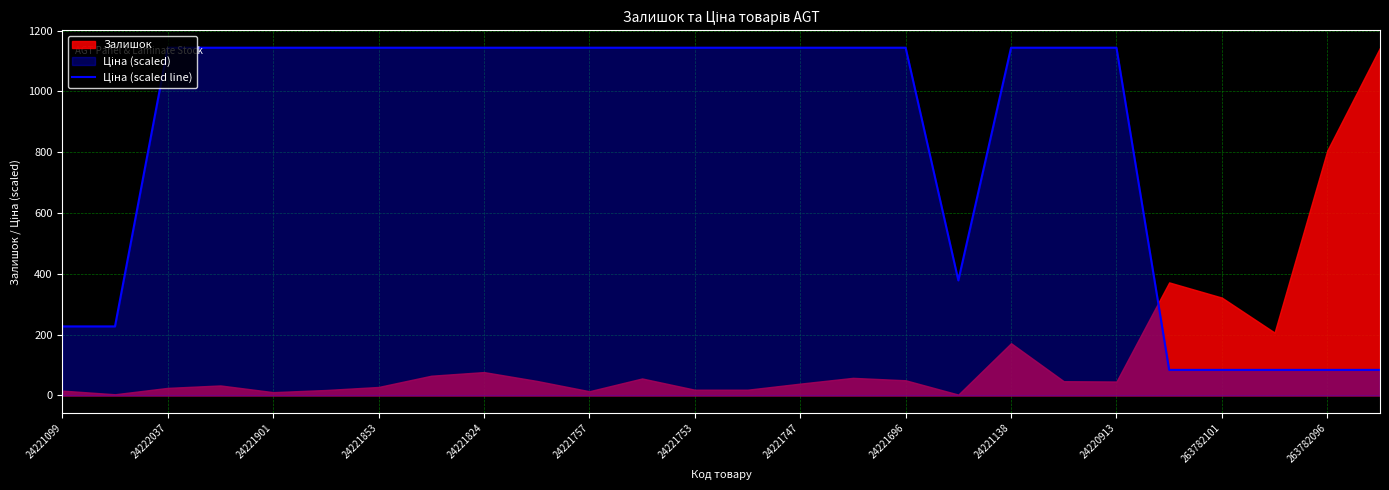

Reading left to right, extract all data points from this chart.

227.2	227.2	1144.0	1144.0	1144.0	1144.0	1144.0	1144.0	1144.0	1144.0	1144.0	1144.0	1144.0	1144.0	1144.0	1144.0	1144.0	378.6	1144.0	1144.0	1144.0	84.2	84.2	84.2	84.2	84.2